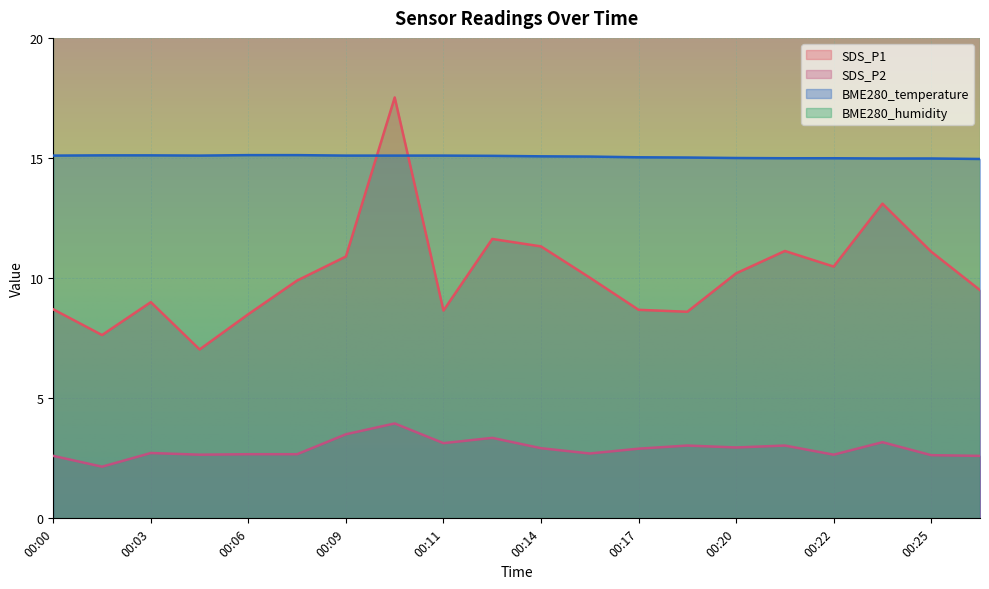

Between 00:20 and 00:24, which is larger?

00:24